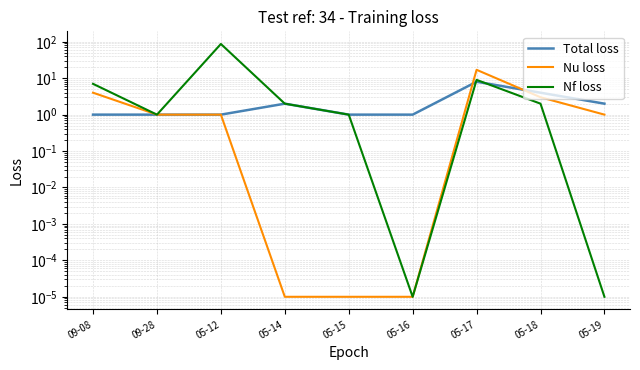

What is the difference between the Total loss values at 05-18 and 09-08?

3.0